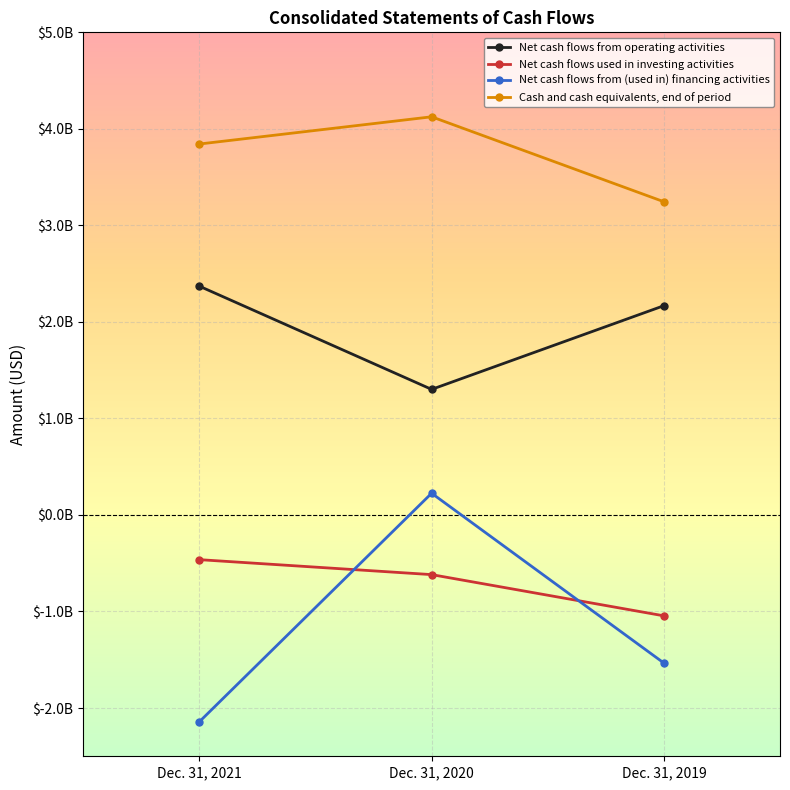

Does the chart have visible grid lines?

Yes